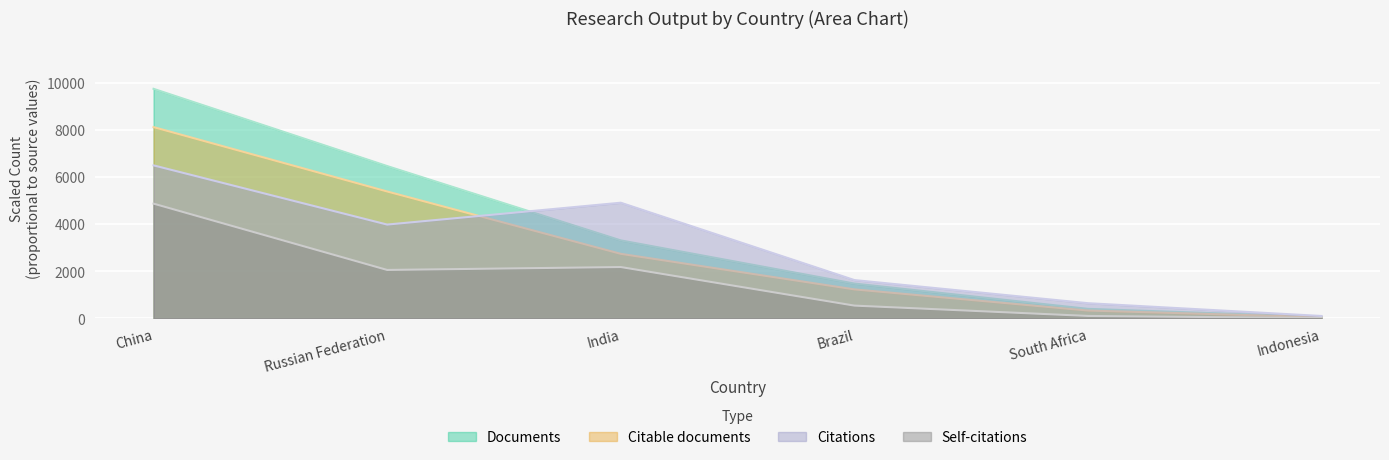

Where is the first local maximum for Self-citations?

India